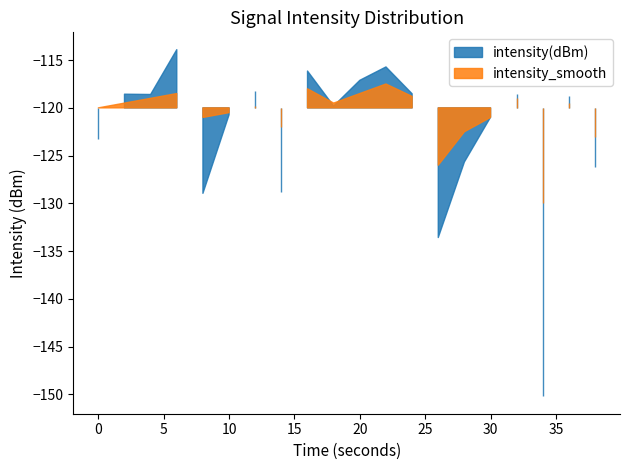

At which category is the sum across all series the highest?

6